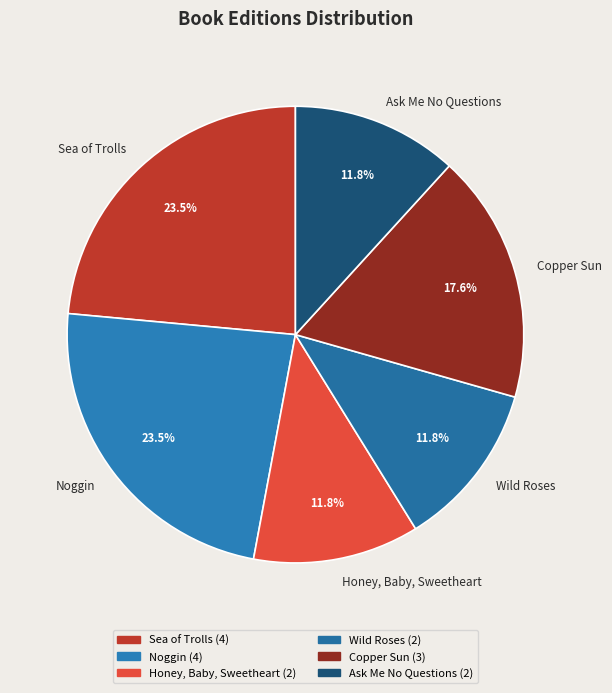

Do Noggin and Copper Sun together represent more than half of the pie?

No